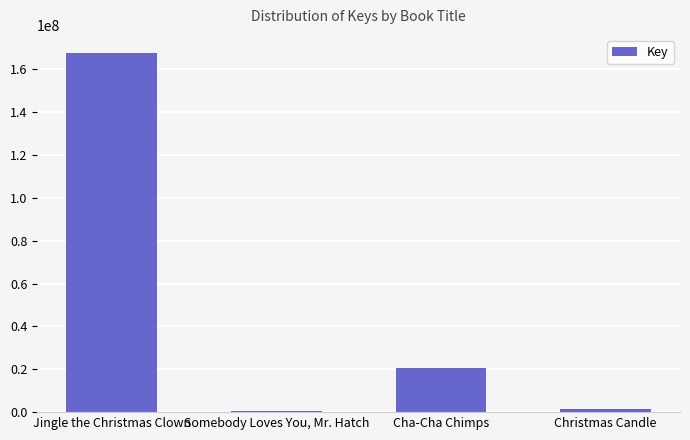

Where does the data first go above 20601212?

Jingle the Christmas Clown